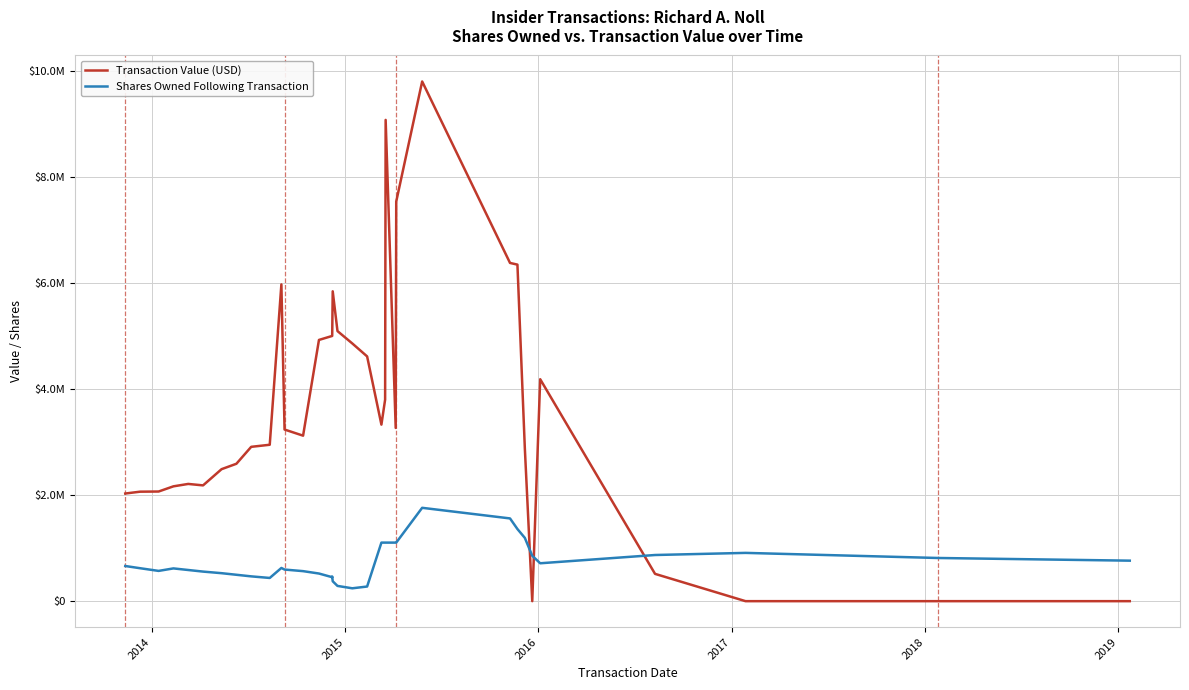

True or false: Shares Owned Following Transaction and Transaction Value (USD) cross at least once.

True